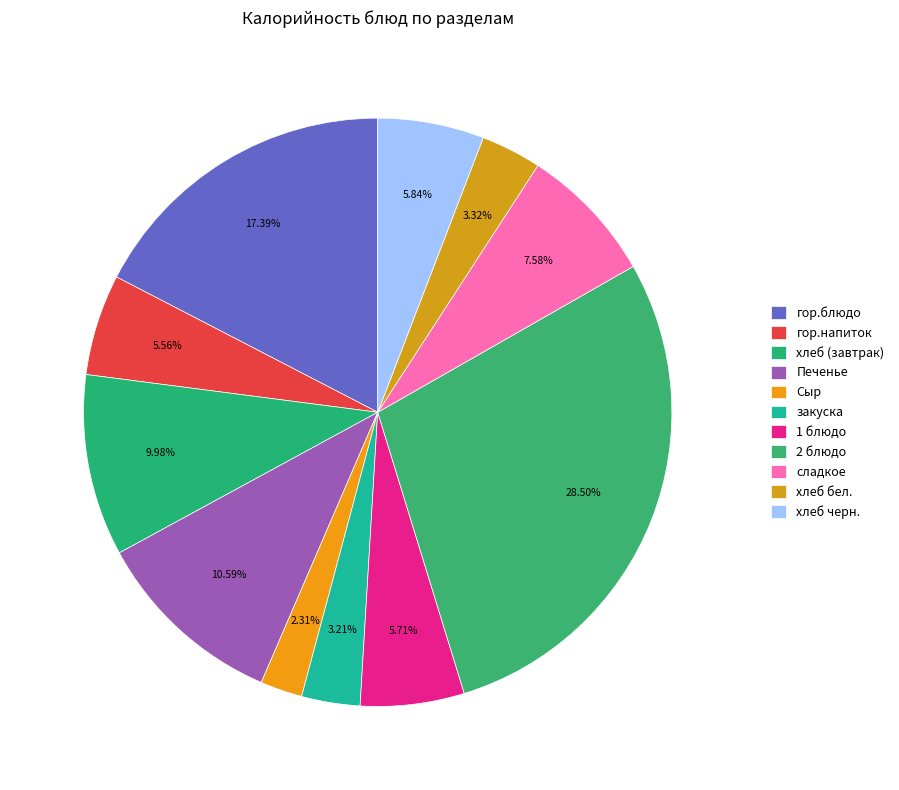

Does Печенье account for over 50% of the chart?

No